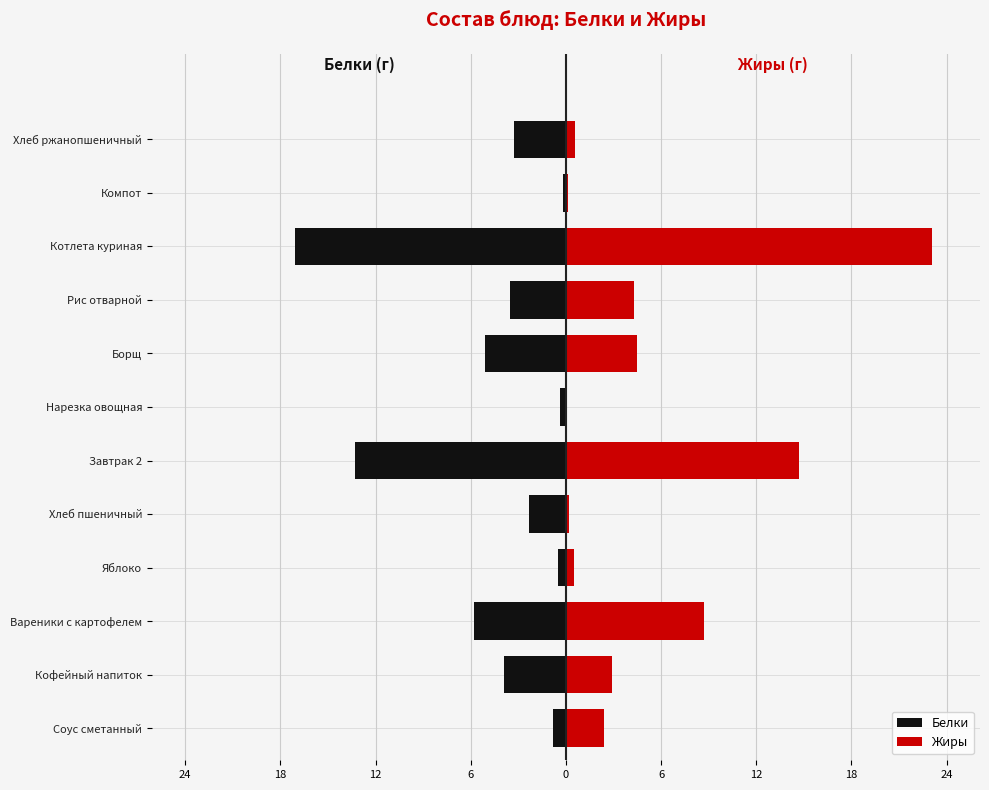

What is the sum of all Жиры values?

62.0